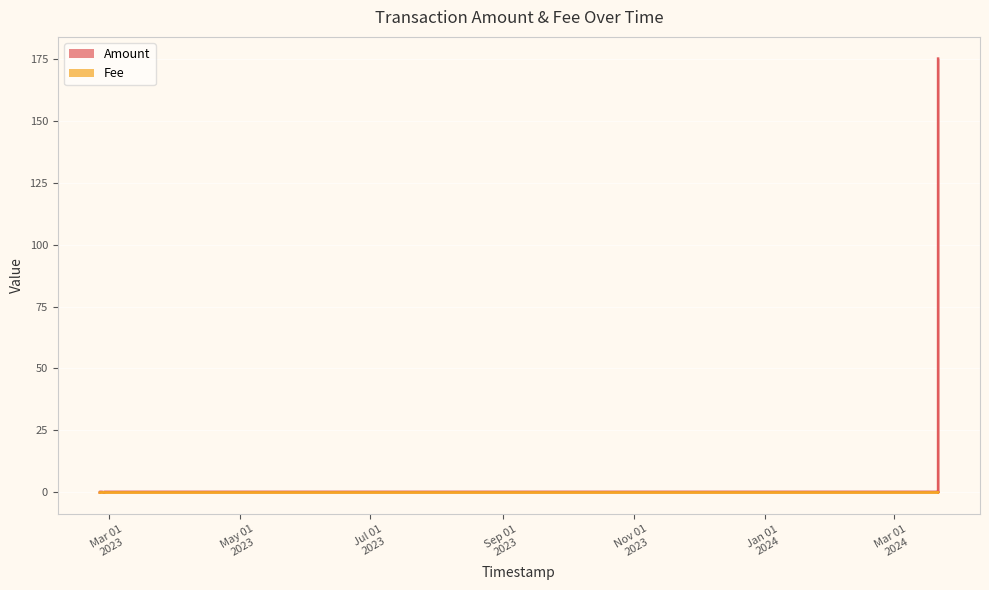

True or false: Amount and Fee cross at least once.

False